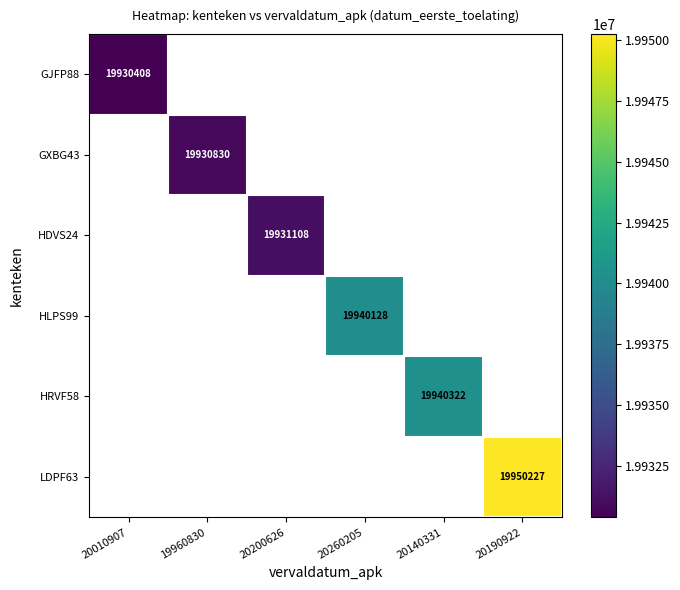

Is the value of GJFP88 at 20010907 greater than the value of HLPS99 at 20260205?

No